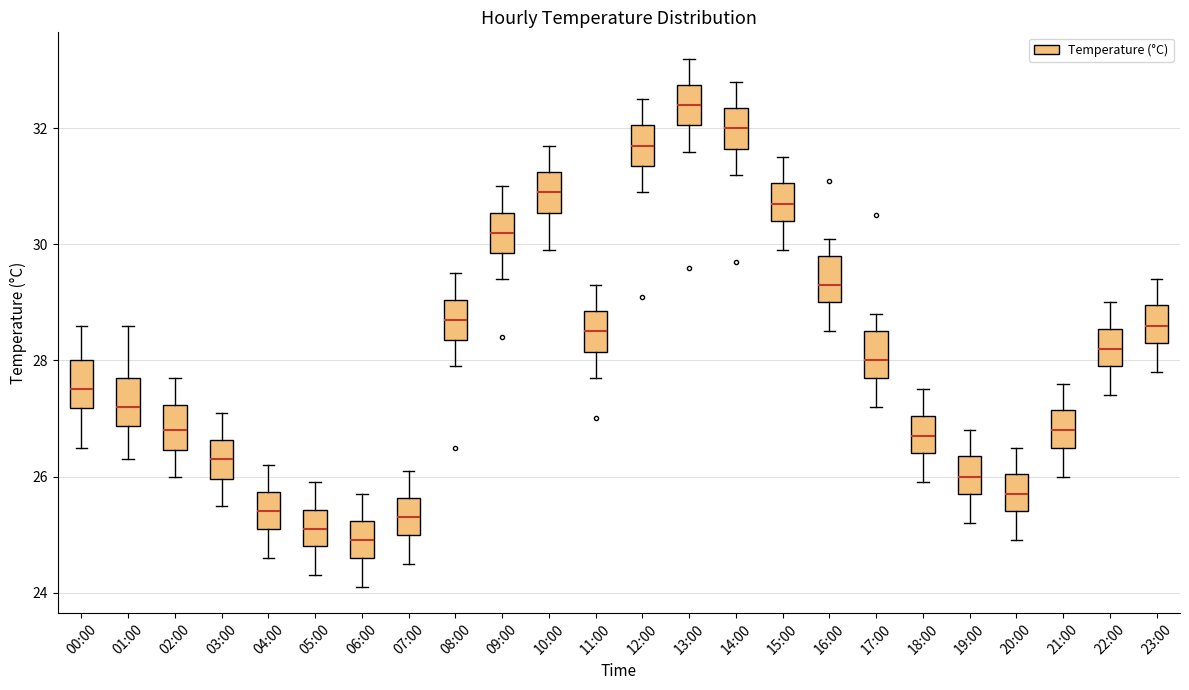

Reading left to right, transcribe this box plot: for each box, give where its median line is, the range the box spans, and where its two whiskers end, as read against the y-axis. The values are not printed on the chart, so give them approximately, as read against the axis.

00:00: median 27.6, box 27.2 to 28.0, whiskers 26.6 to 28.6
01:00: median 27.2, box 26.8 to 27.8, whiskers 26.4 to 28.6
02:00: median 26.8, box 26.4 to 27.2, whiskers 26.0 to 27.8
03:00: median 26.4, box 26.0 to 26.6, whiskers 25.6 to 27.2
04:00: median 25.4, box 25.2 to 25.8, whiskers 24.6 to 26.2
05:00: median 25.2, box 24.8 to 25.4, whiskers 24.4 to 26.0
06:00: median 25.0, box 24.6 to 25.2, whiskers 24.2 to 25.8
07:00: median 25.4, box 25.0 to 25.6, whiskers 24.6 to 26.2
08:00: median 28.8, box 28.4 to 29.0, whiskers 28.0 to 29.6
09:00: median 30.2, box 29.8 to 30.6, whiskers 29.4 to 31.0
10:00: median 31.0, box 30.6 to 31.2, whiskers 30.0 to 31.8
11:00: median 28.6, box 28.2 to 28.8, whiskers 27.8 to 29.4
12:00: median 31.8, box 31.4 to 32.0, whiskers 31.0 to 32.6
13:00: median 32.4, box 32.0 to 32.8, whiskers 31.6 to 33.2
14:00: median 32.0, box 31.6 to 32.4, whiskers 31.2 to 32.8
15:00: median 30.8, box 30.4 to 31.0, whiskers 30.0 to 31.6
16:00: median 29.4, box 29.0 to 29.8, whiskers 28.6 to 30.2
17:00: median 28.0, box 27.8 to 28.6, whiskers 27.2 to 28.8
18:00: median 26.8, box 26.4 to 27.0, whiskers 26.0 to 27.6
19:00: median 26.0, box 25.8 to 26.4, whiskers 25.2 to 26.8
20:00: median 25.8, box 25.4 to 26.0, whiskers 25.0 to 26.6
21:00: median 26.8, box 26.6 to 27.2, whiskers 26.0 to 27.6
22:00: median 28.2, box 28.0 to 28.6, whiskers 27.4 to 29.0
23:00: median 28.6, box 28.4 to 29.0, whiskers 27.8 to 29.4